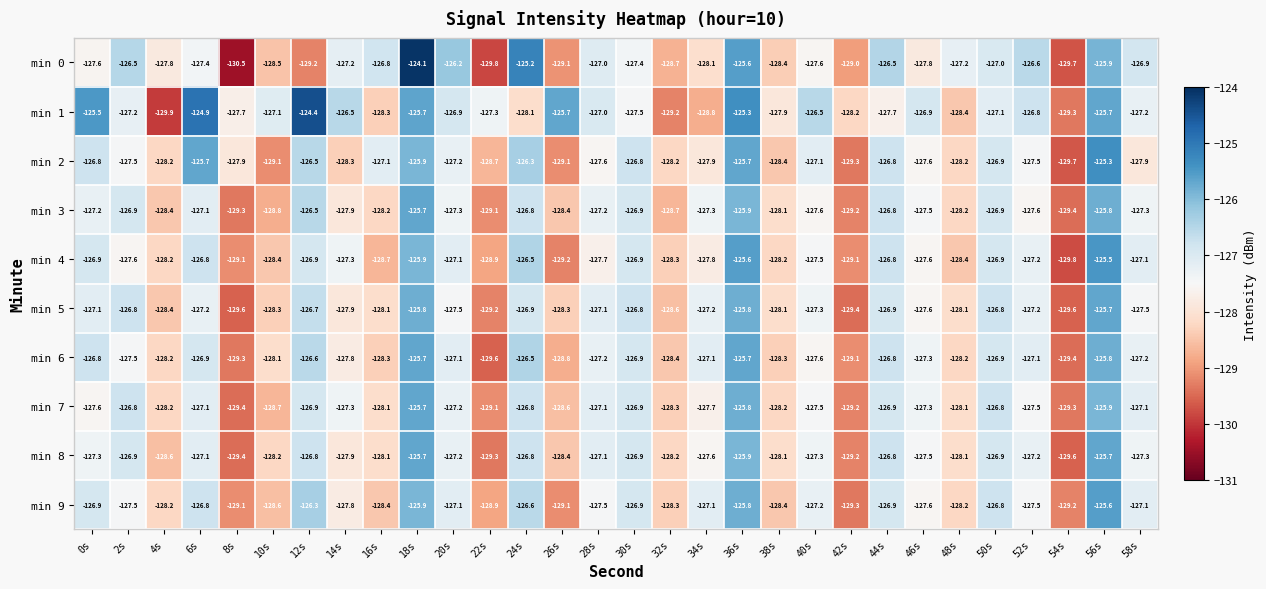

True or false: min 3 has a value of -129.2 at 42s.

True